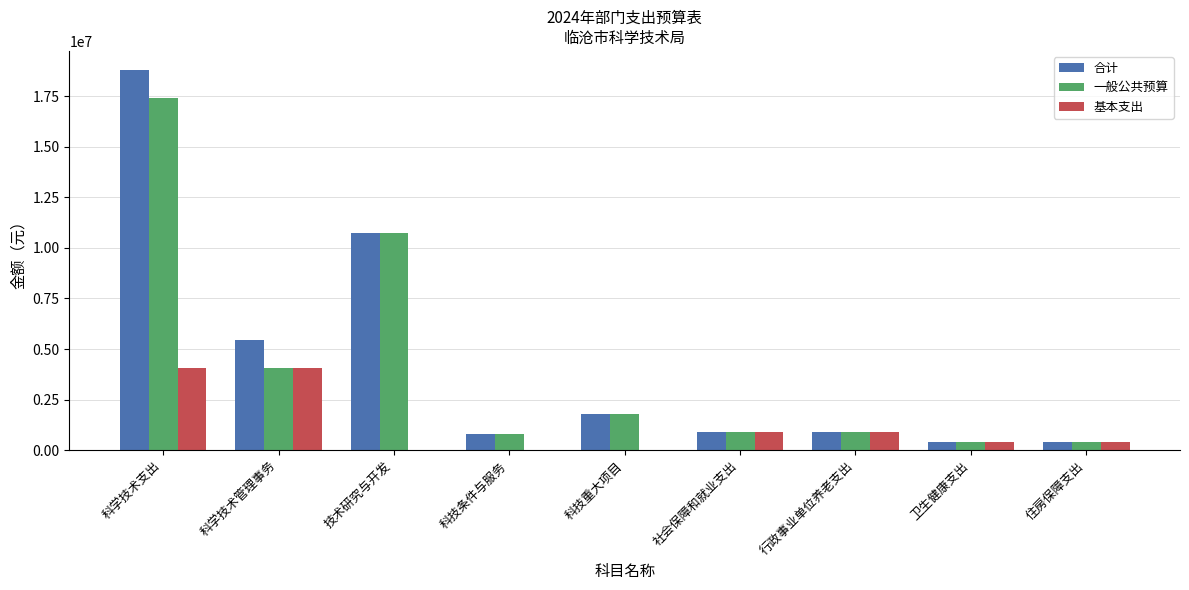

The value of 合计 at 社会保障和就业支出 is 304924.7. True or false?

False